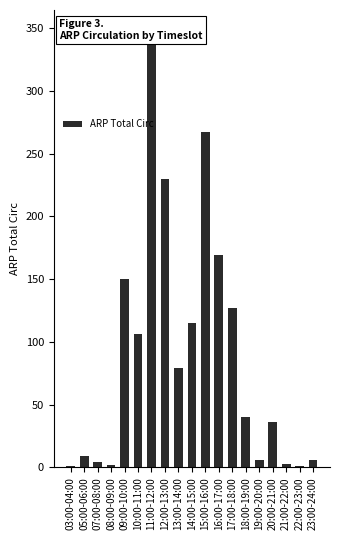

The value at 16:00-17:00 is 103. True or false?

False